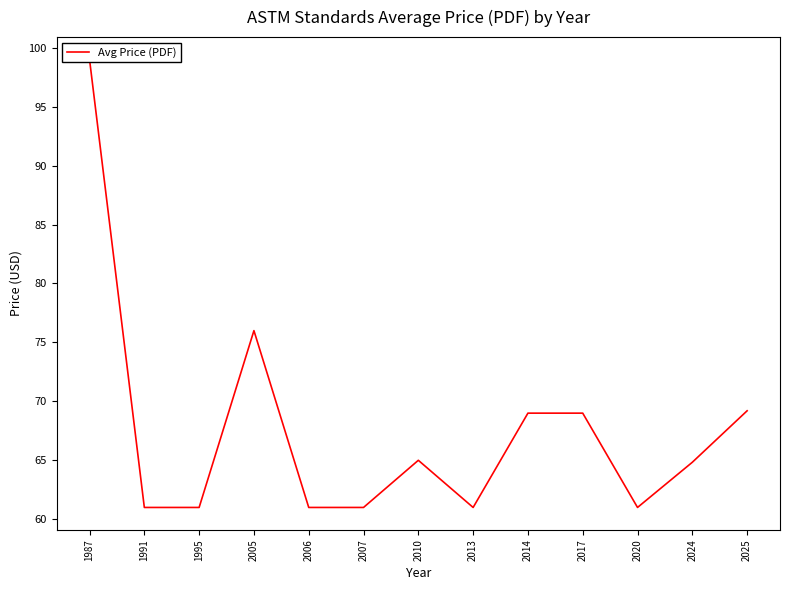

Reading left to right, list all the values displayed in this chart.

1987=99.0	1991=61.0	1995=61.0	2005=76.0	2006=61.0	2007=61.0	2010=65.0	2013=61.0	2014=69.0	2017=69.0	2020=61.0	2024=64.8	2025=69.2